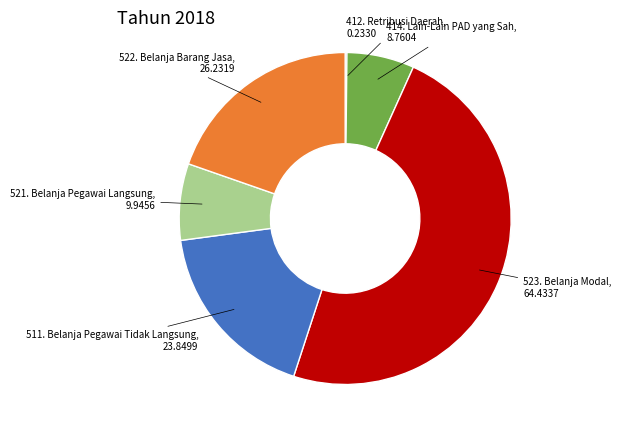

To the nearest percent, what is the difference between the largest and smallest slice percentages?

48%